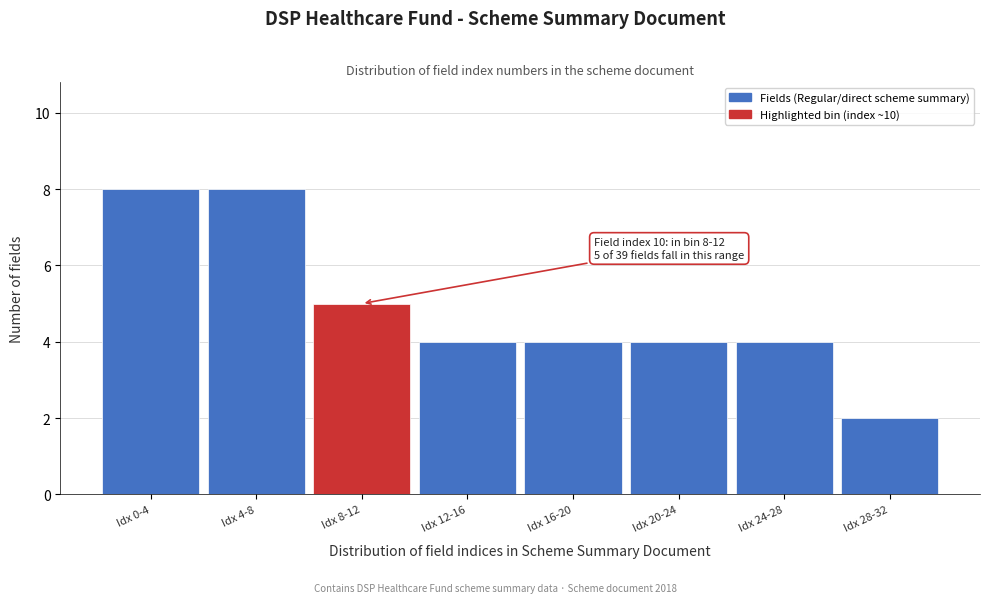

Reading left to right, extract all data points from this chart.

8	8	5	4	4	4	4	2